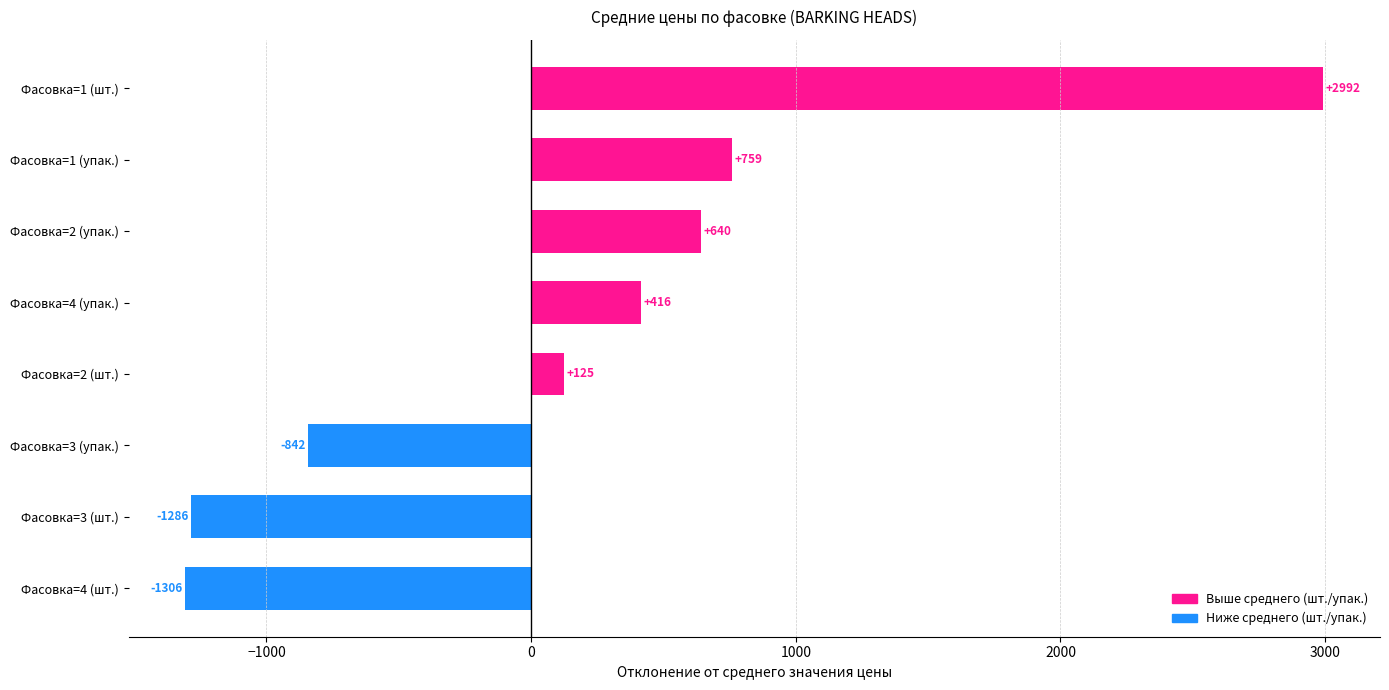

The value at Фасовка=1 (шт.) is 1896.5. True or false?

False